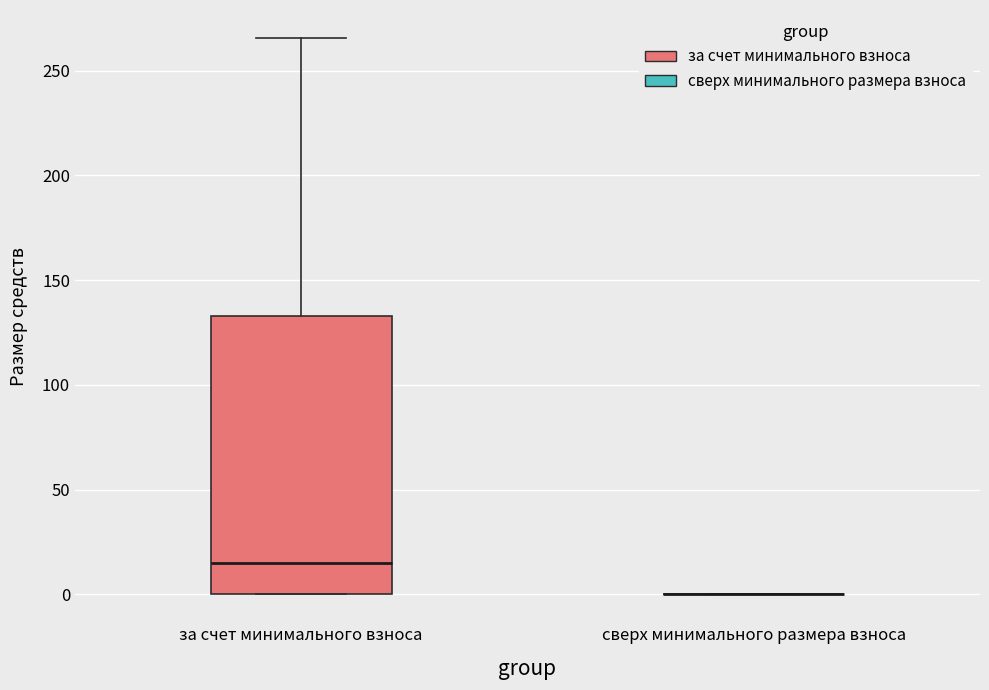

Comparing the boxes themselves (not the whiskers), which one is the tallest?

за счет минимального взноса